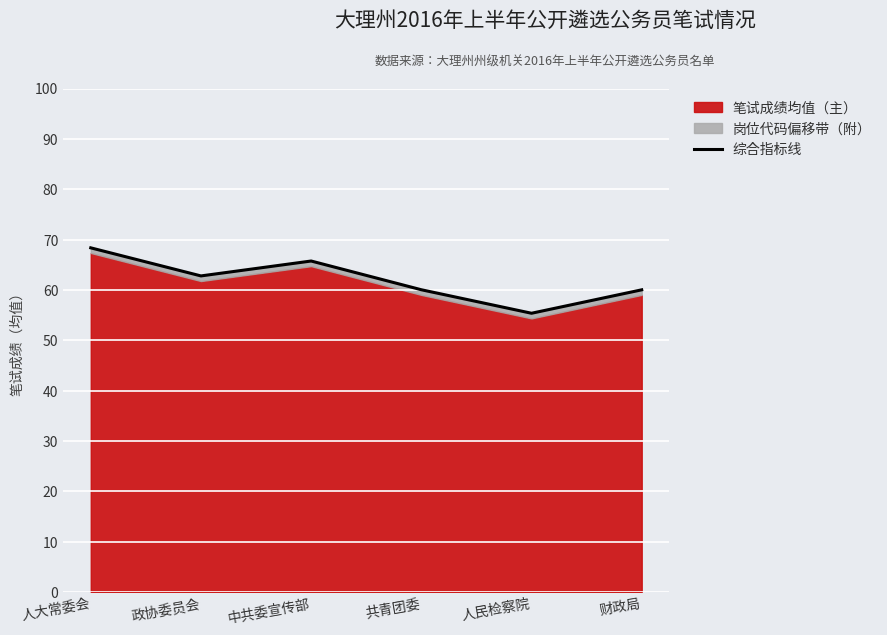

Is it true that the value at 政协委员会 is 100.4?

False